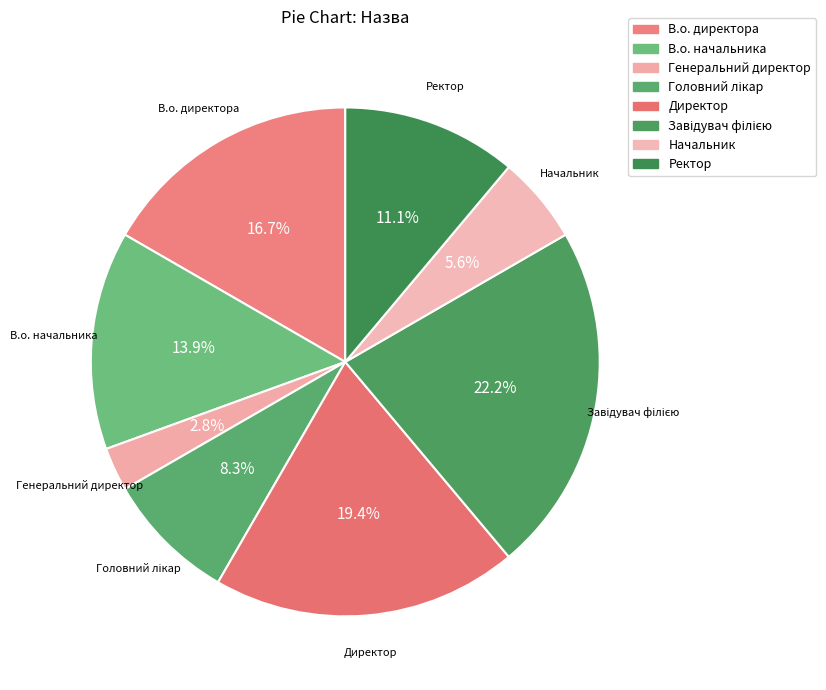

How many segments does this pie chart have?

8